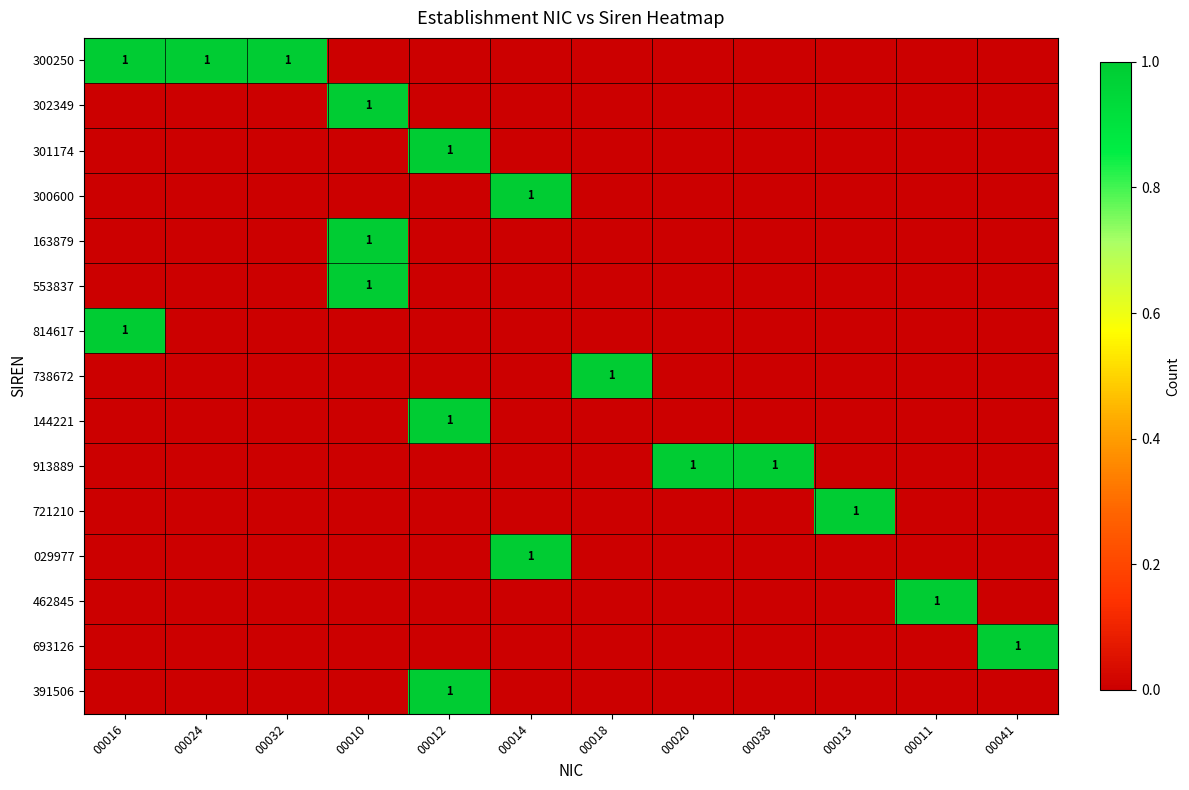

How many data points in 300250 are above 0?

3